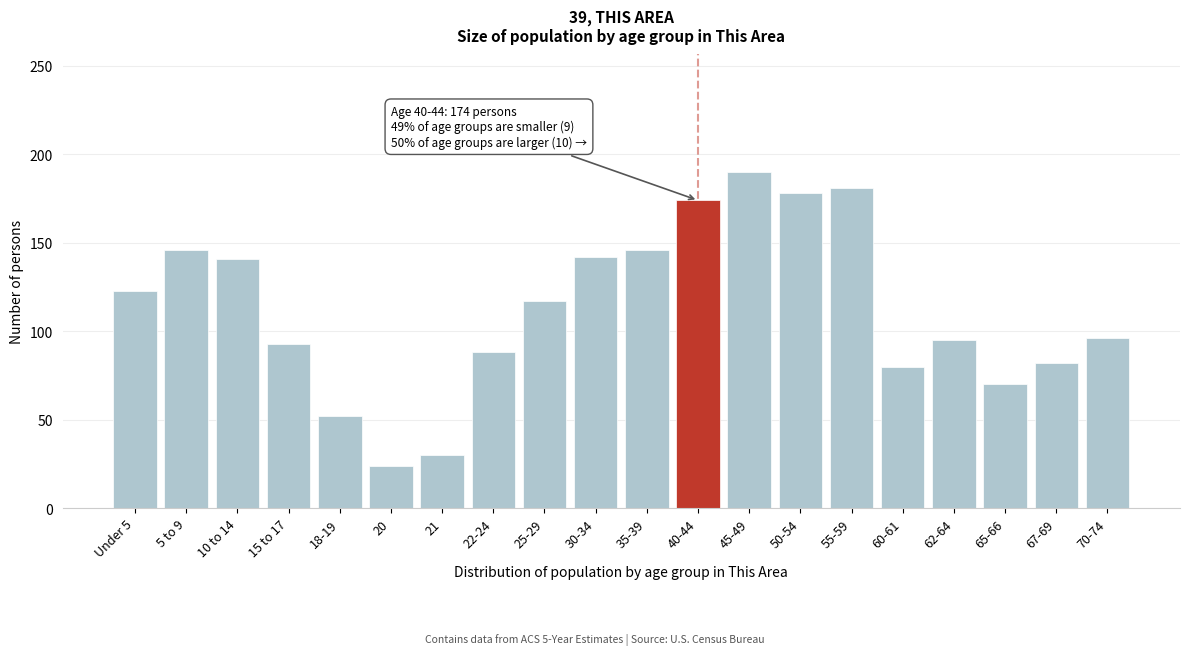

What value does the data have at 35-39, to the nearest 10?

150